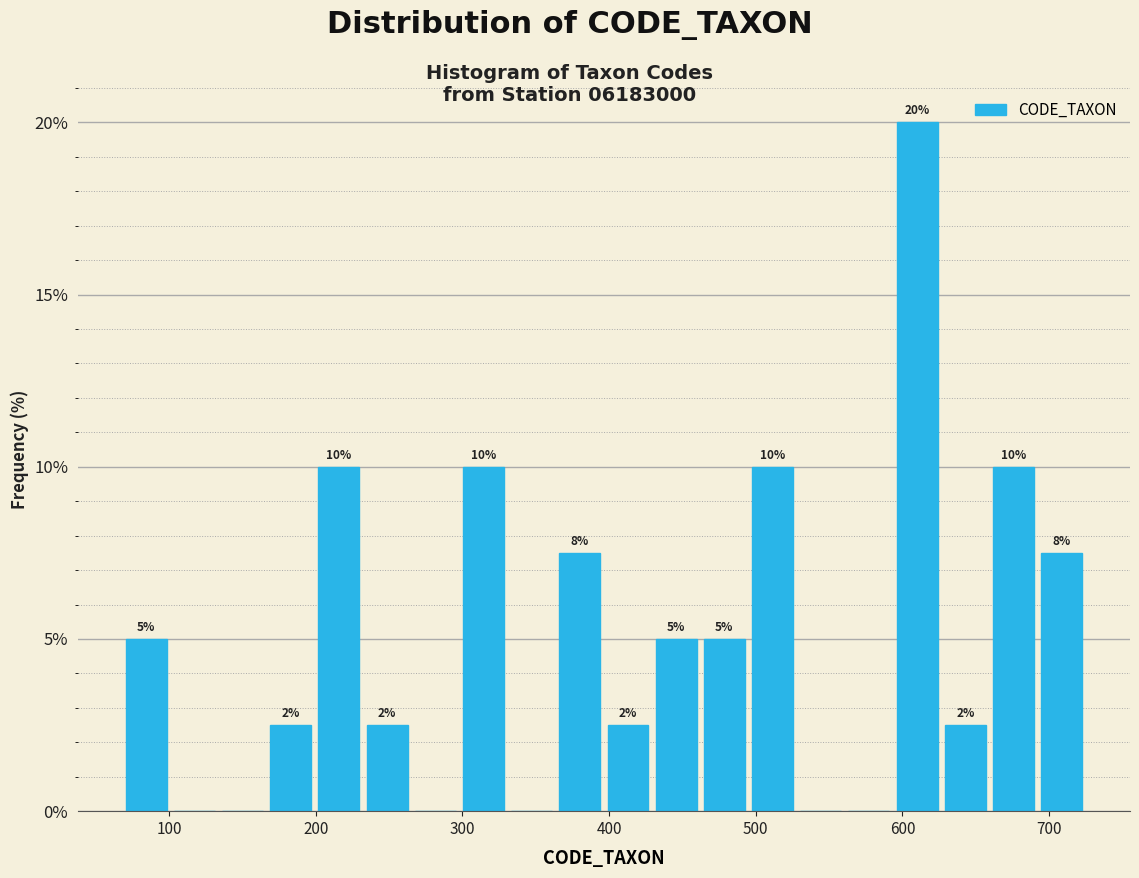

Read against the x-axis, roughly where is the centre of the tallest bar?

610